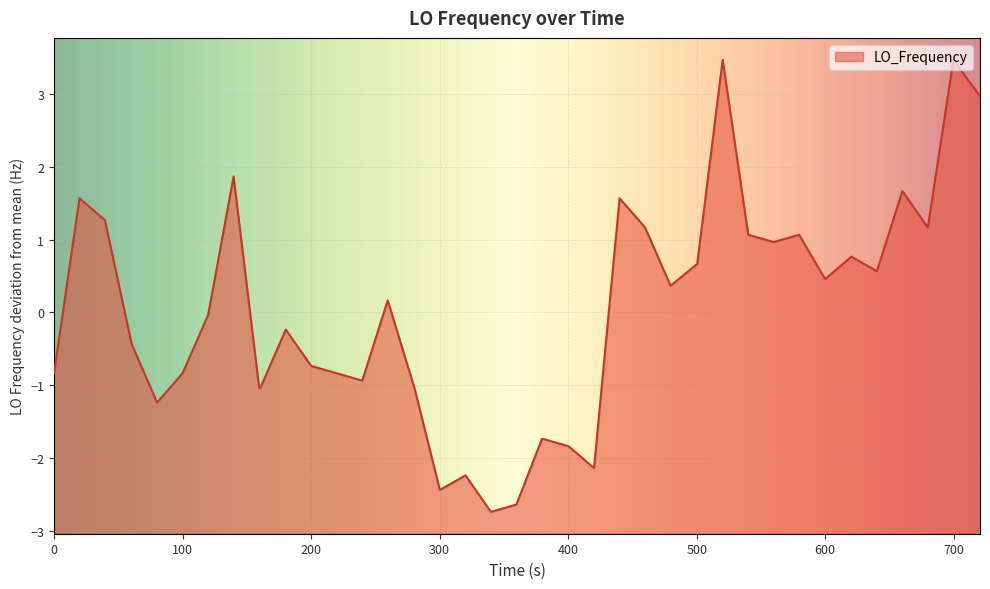

How many points are higher than both their immediate neighbors (excluding endpoints)?

11